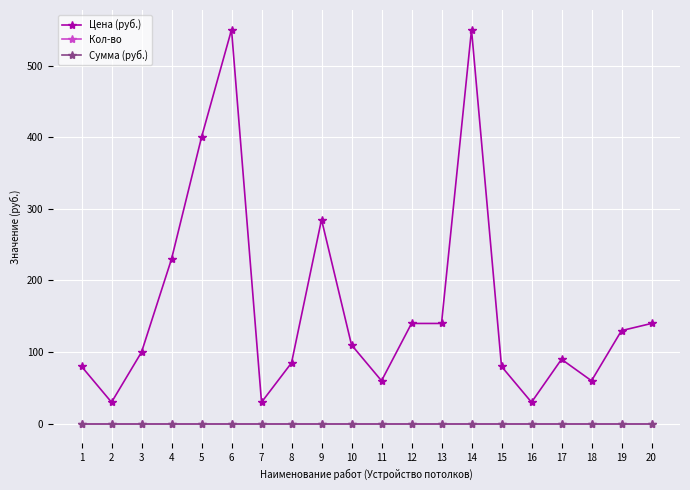

Where is Кол-во nearest to the value 0?

1